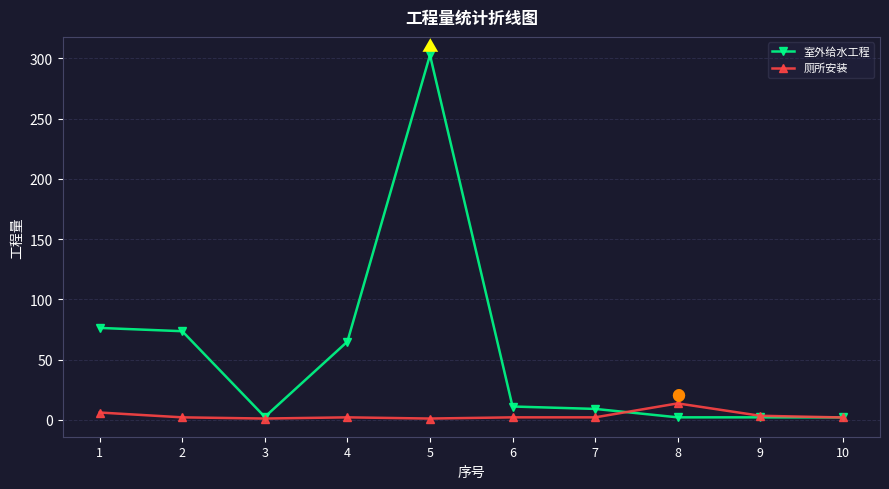

Which series has the largest range (max minus min)?

室外给水工程